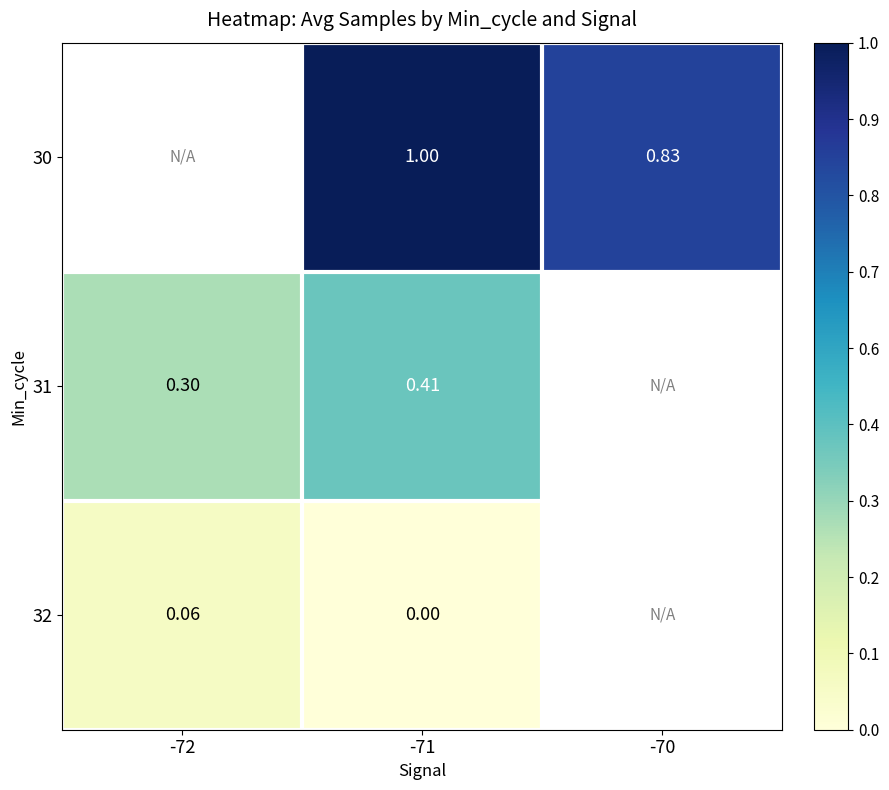

Which has a higher value, -72 or -71?

-71